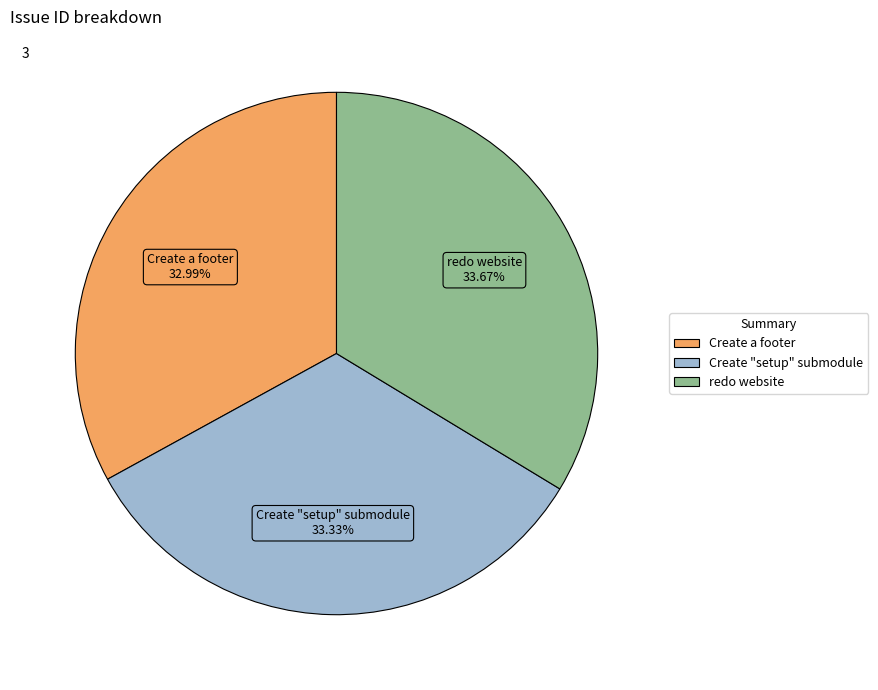

To the nearest percent, what is the combined percentage of redo website and Create "setup" submodule?

67%